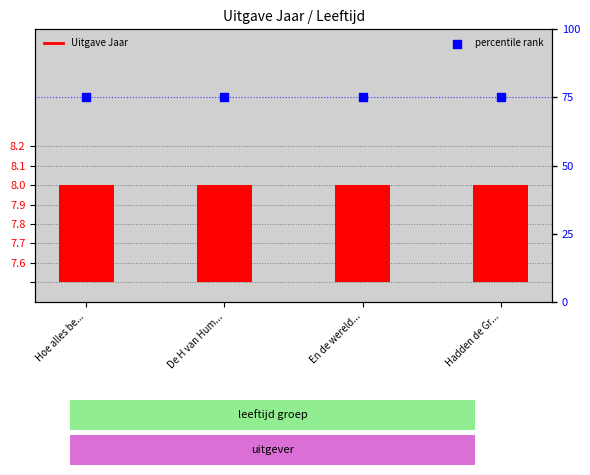

Which series has the largest total across all categories?

percentile rank